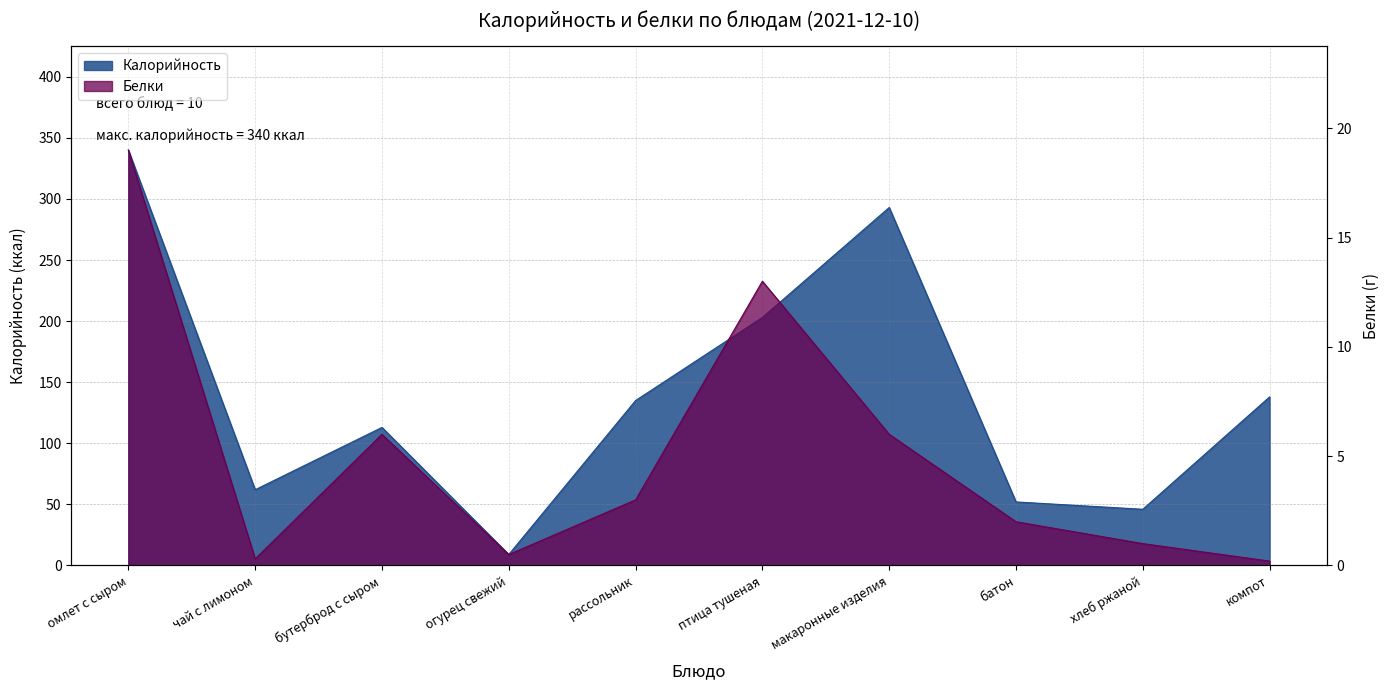

What is the label of the 2nd point from the left?

чай с лимоном